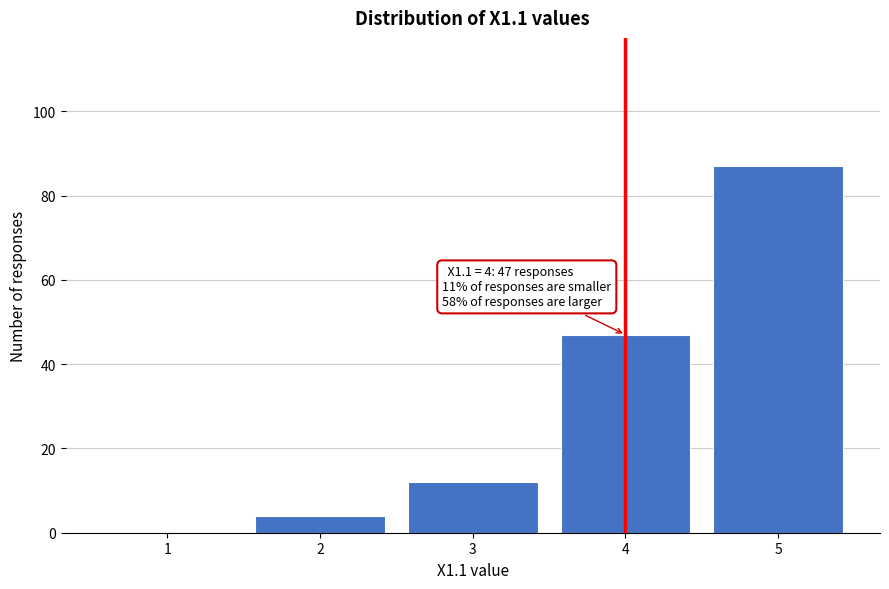

Reading left to right, transcribe all the data shown in this chart.

1=0	2=4	3=12	4=47	5=87